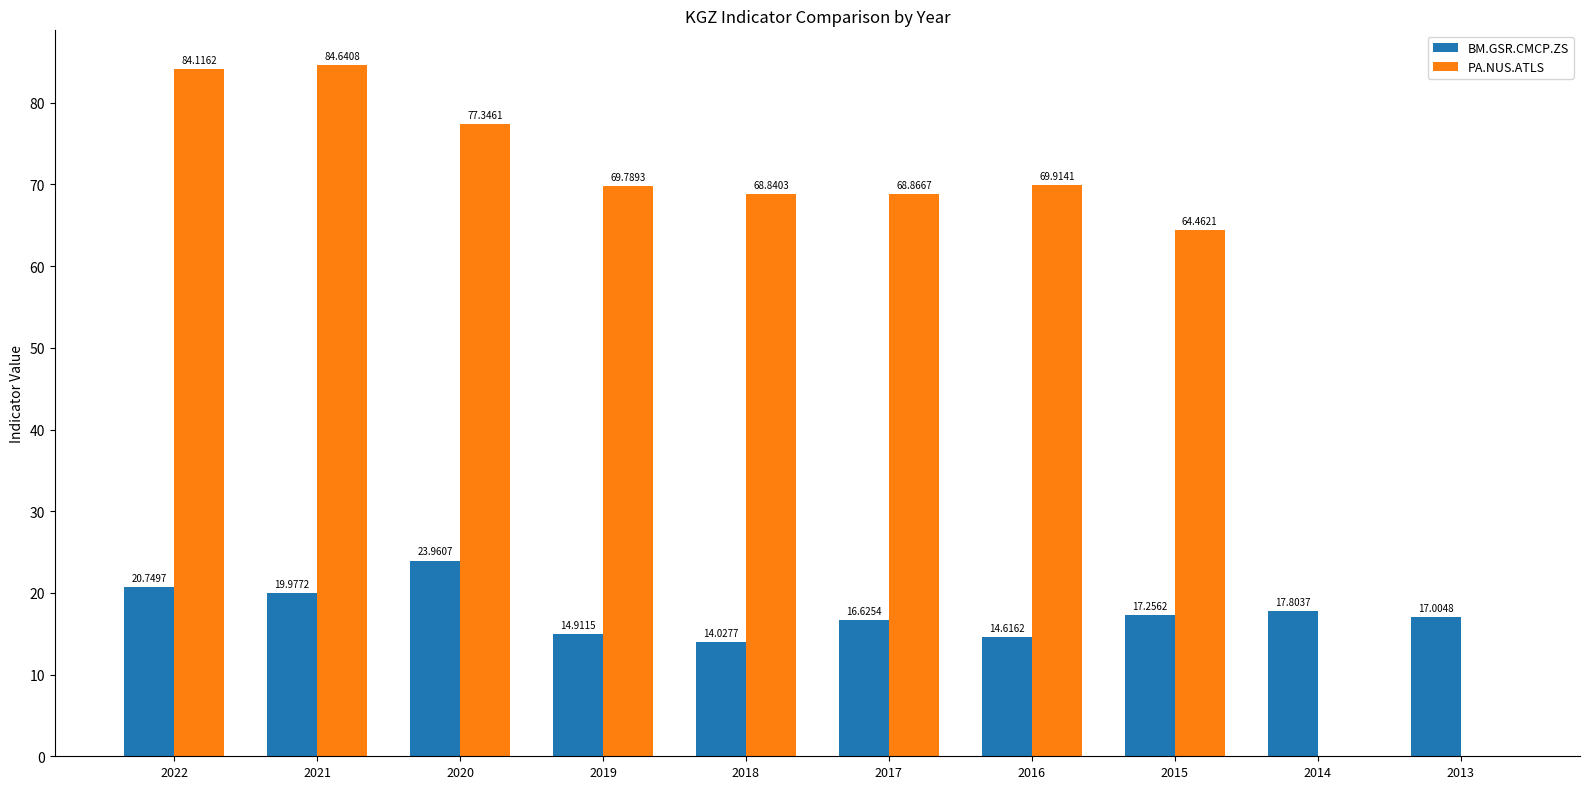

At which category does the chart reach its peak across all series?

2021